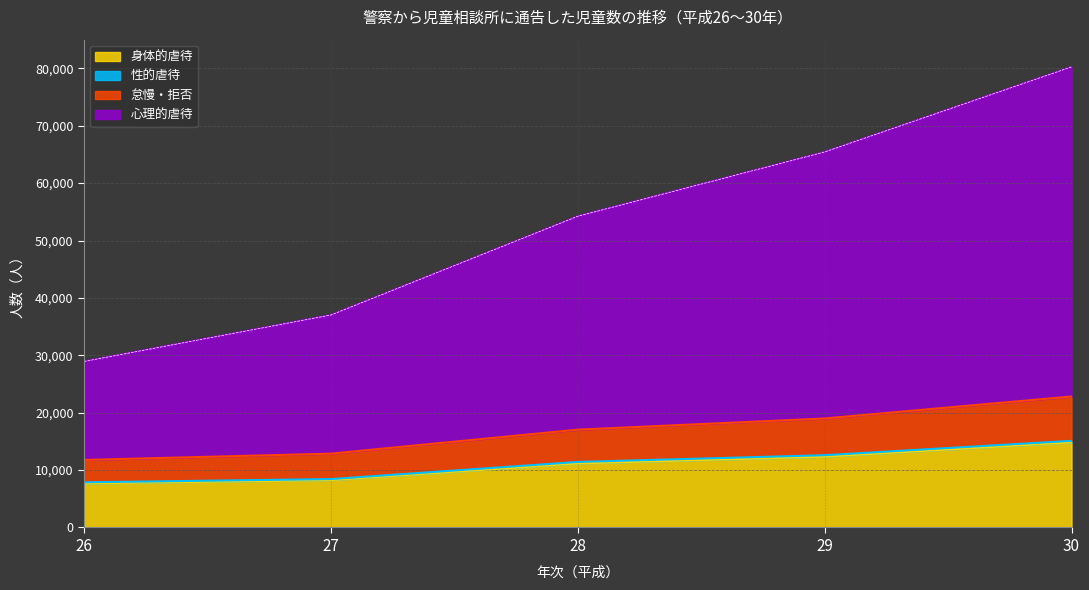

What value does the 怠慢・拒否 series have at 29?

18992